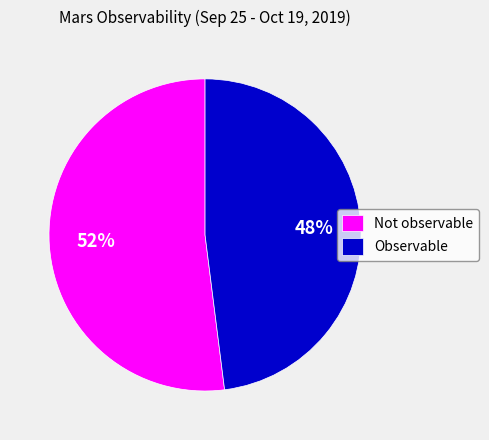

Rank the categories by value from highest to lowest.

Not observable, Observable